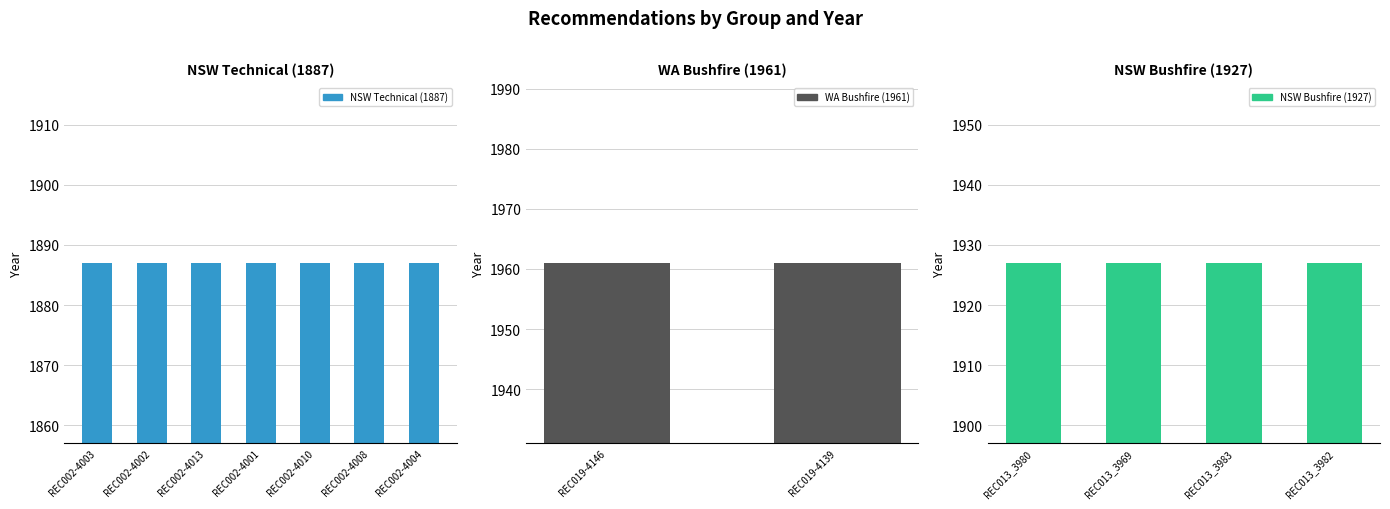

At which category does the chart reach its minimum across all series?

REC002-4003